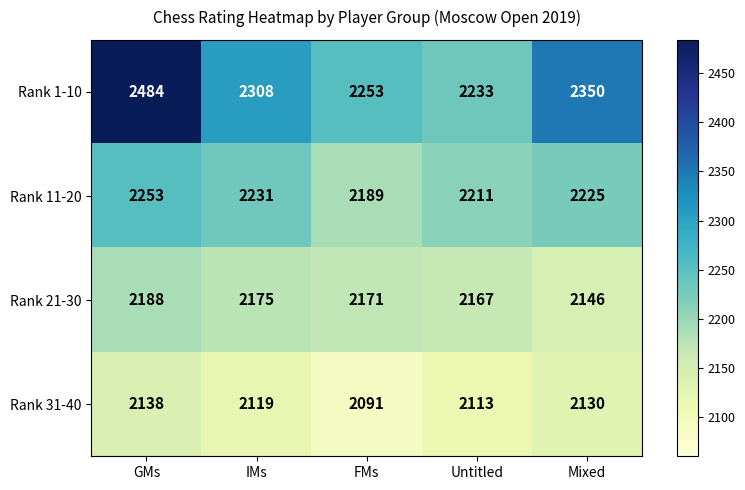

What is the average value of the Rank 11-20 series?

2222